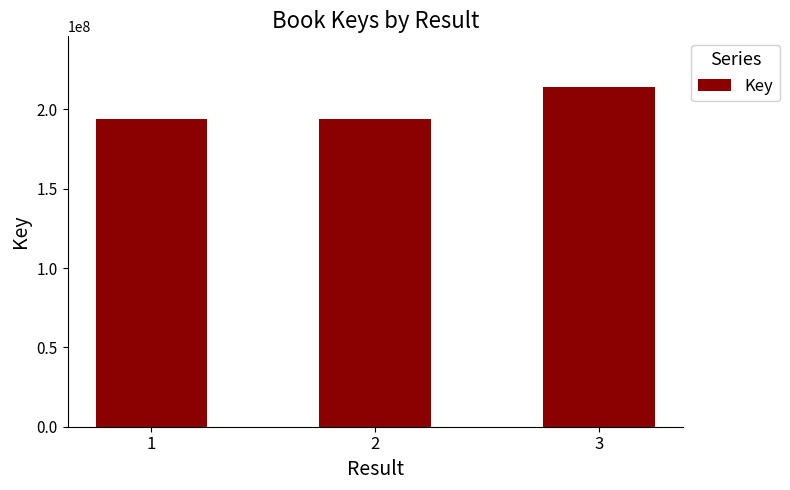

What is the ratio of the value at 3 to the value at 1?

1.1